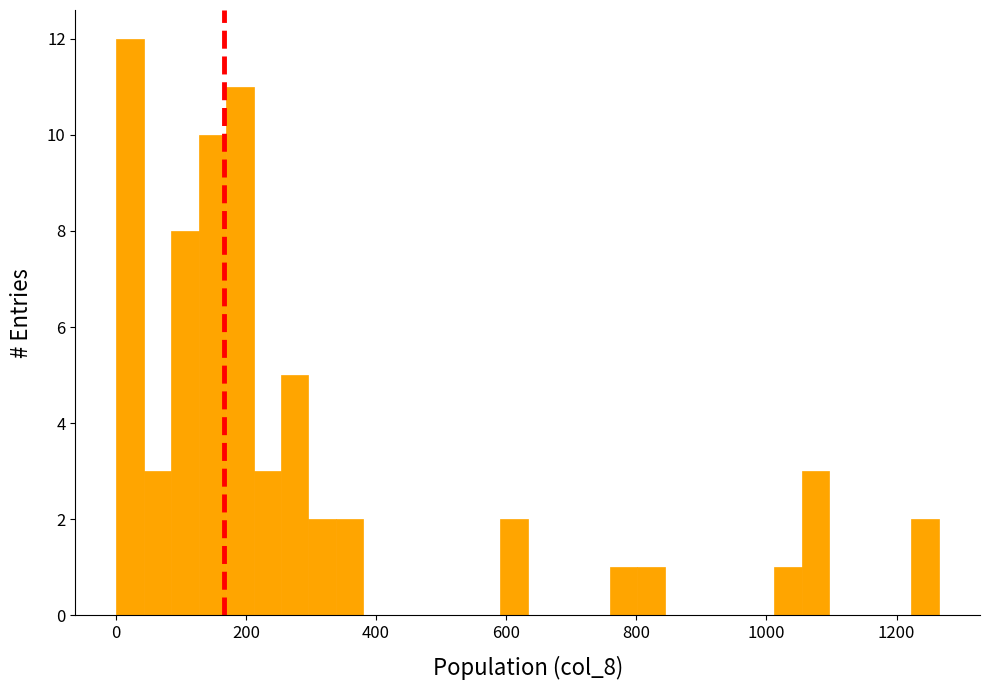

Around what value on the x-axis is the tallest bar? Give the approximate position of its centre, as read against the axis.

20